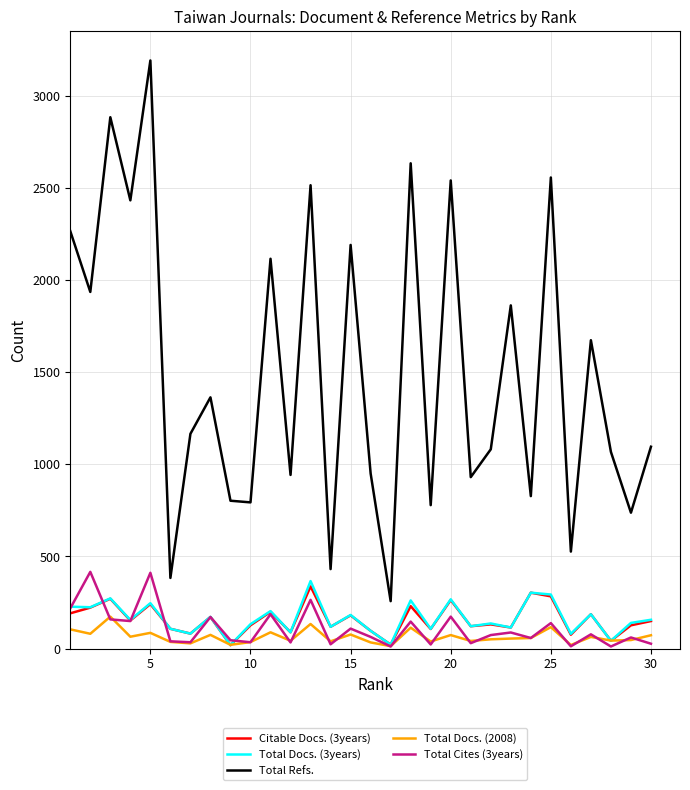

How many lines are shown in the chart?

5